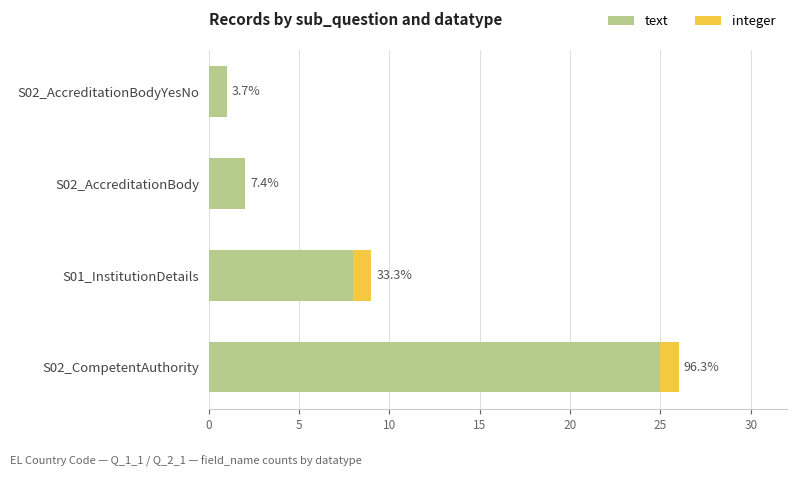

What are all the series names shown in the legend?

text, integer